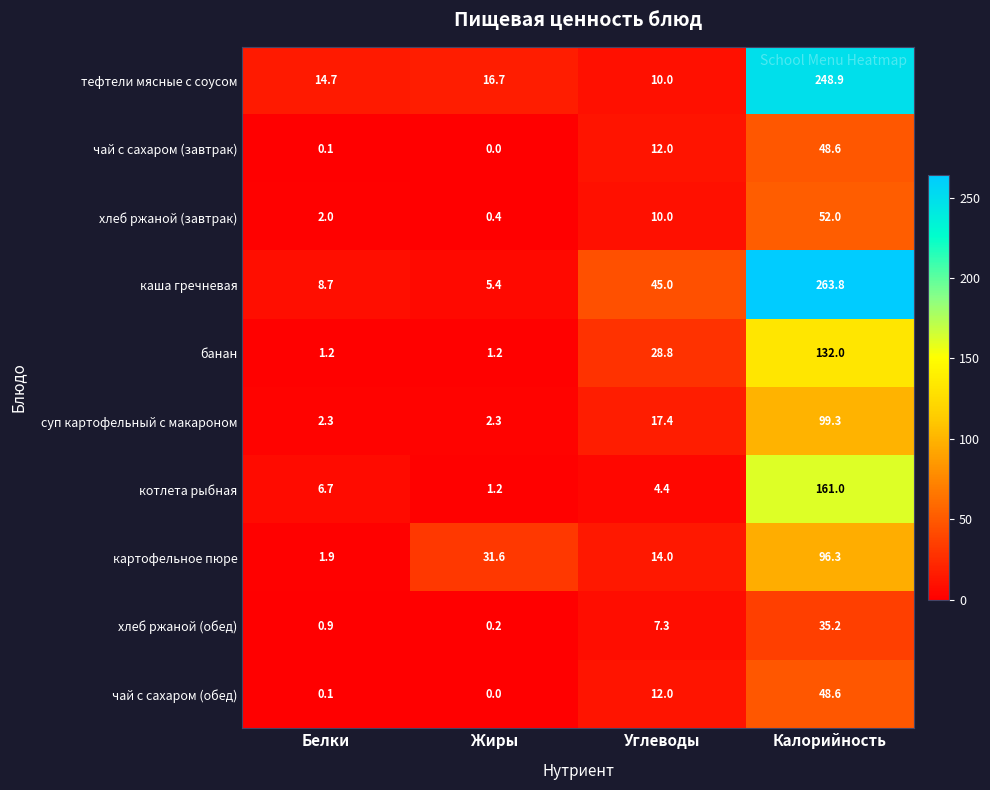

Which category has the lowest value in the чай с сахаром (завтрак) series?

Жиры